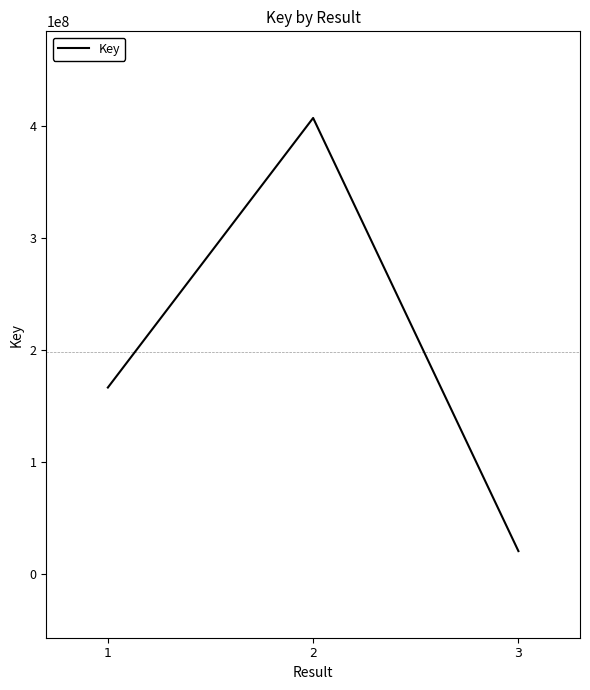

What is the change in value from 1 to 3?

-146101447